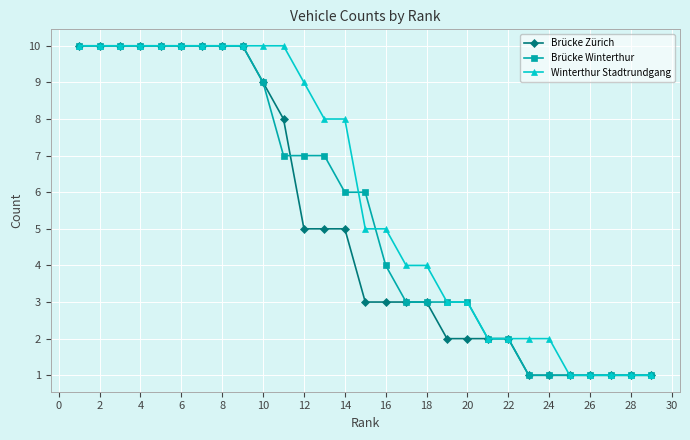

What is the maximum value for Winterthur Stadtrundgang?

10